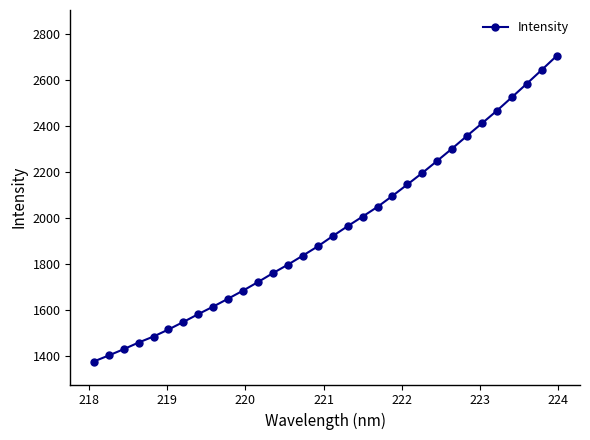

What is the difference between the maximum and minimum values?

1329.2